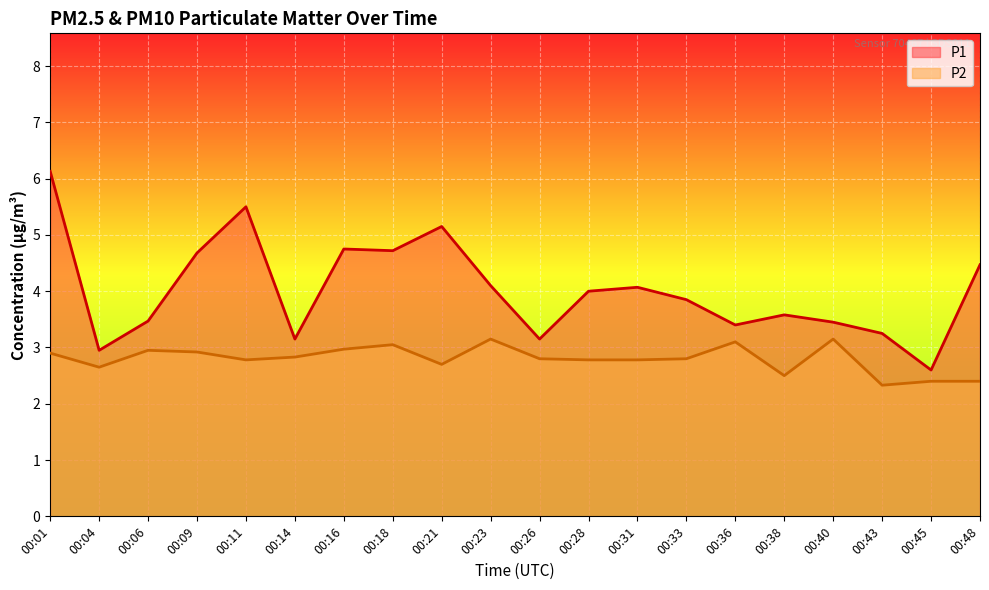

The value of P1 line at 00:33 is 5.9. True or false?

False